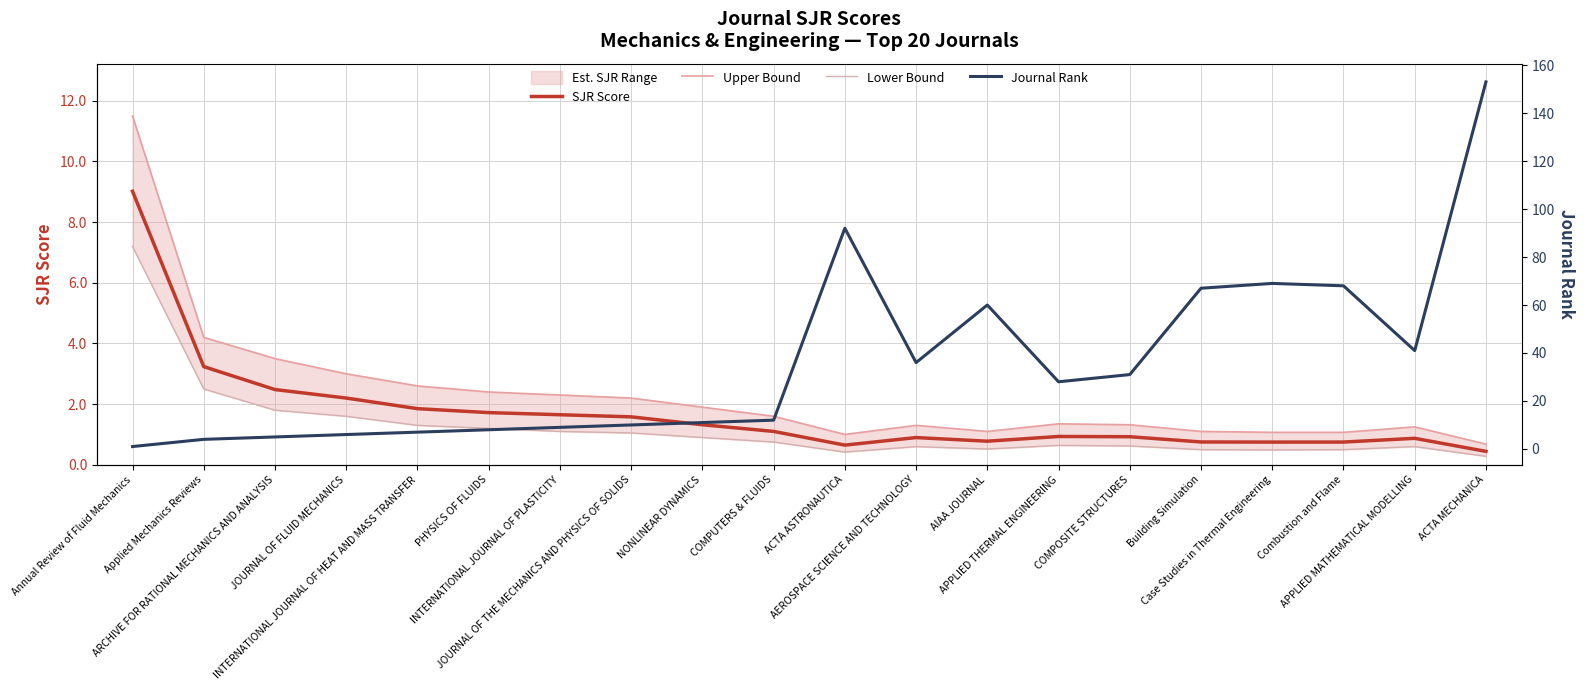

What position from the left is PHYSICS OF FLUIDS?

6